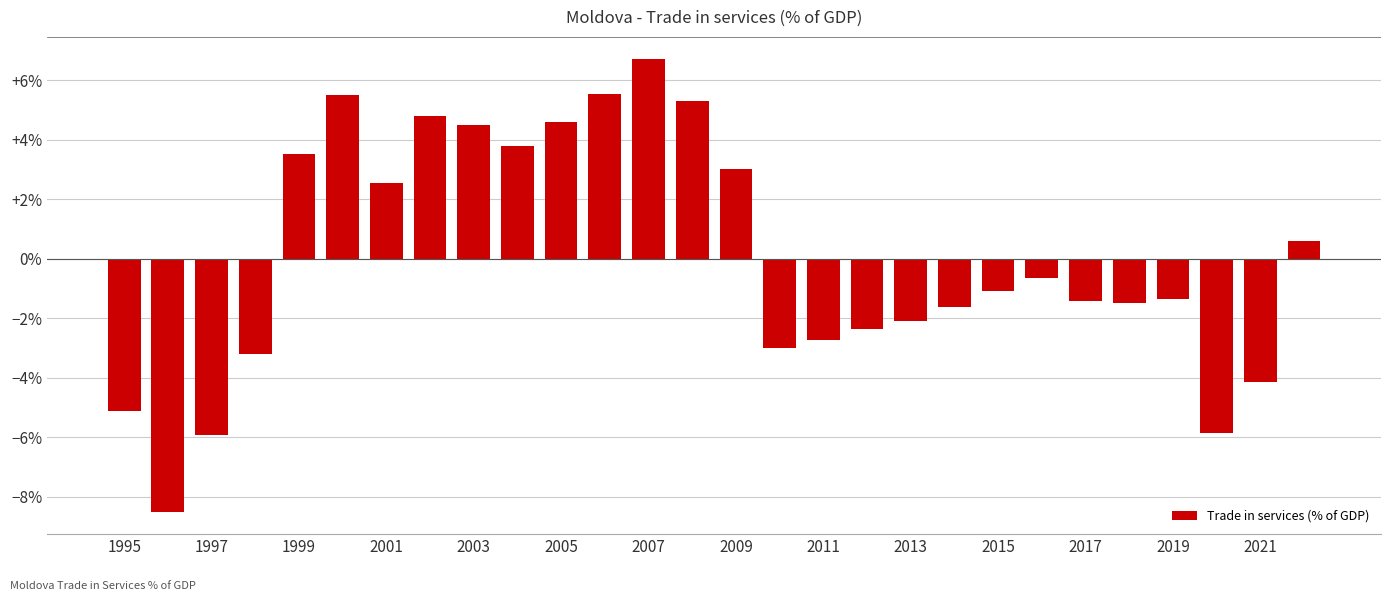

What is the value of the 3rd bar from the left?

-5.9